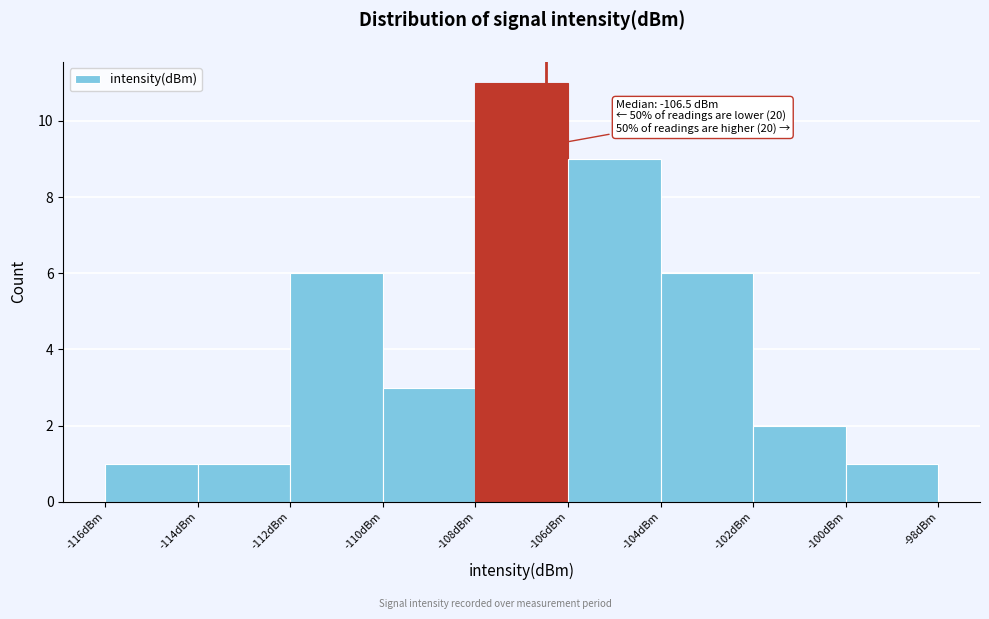

Which range on the x-axis has the tallest bar?

-108 to -106